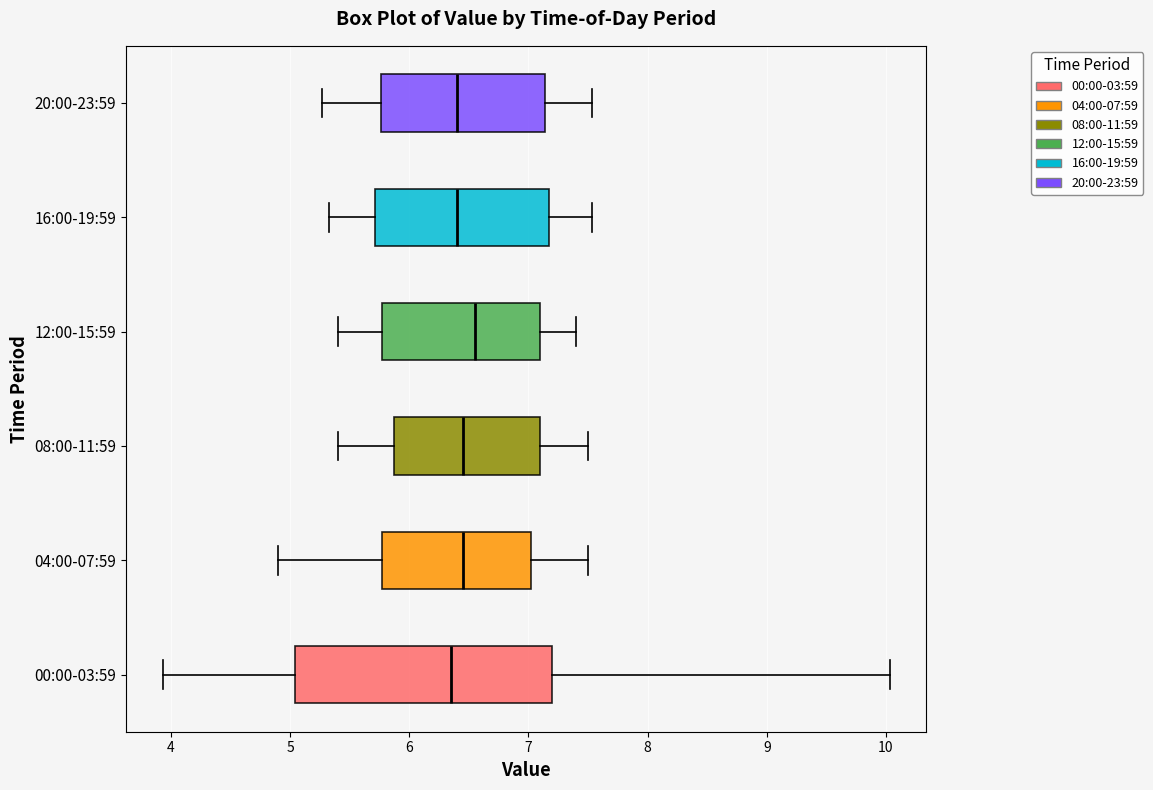

Reading bottom to top, transcribe this box plot: for each box, give where its median line is, the range the box spans, and where its two whiskers end, as read against the x-axis. The values are not printed on the chart, so give them approximately, as read against the axis.

00:00-03:59: median 6.4, box 5.0 to 7.2, whiskers 3.9 to 10.0
04:00-07:59: median 6.5, box 5.8 to 7.0, whiskers 4.9 to 7.5
08:00-11:59: median 6.5, box 5.9 to 7.1, whiskers 5.4 to 7.5
12:00-15:59: median 6.6, box 5.8 to 7.1, whiskers 5.4 to 7.4
16:00-19:59: median 6.4, box 5.7 to 7.2, whiskers 5.3 to 7.5
20:00-23:59: median 6.4, box 5.8 to 7.1, whiskers 5.3 to 7.5